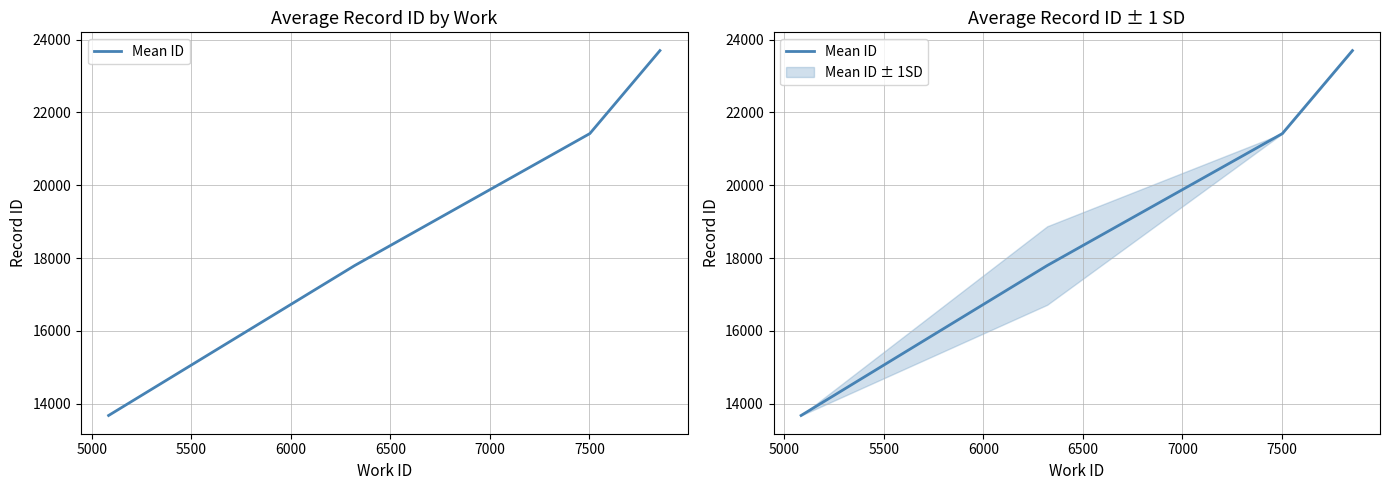

What is the value of the 5th point from the left?

23698.0